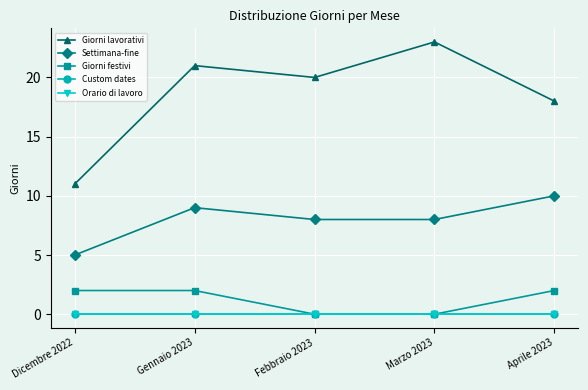

The Custom dates series shows 0 at Marzo 2023. True or false?

True